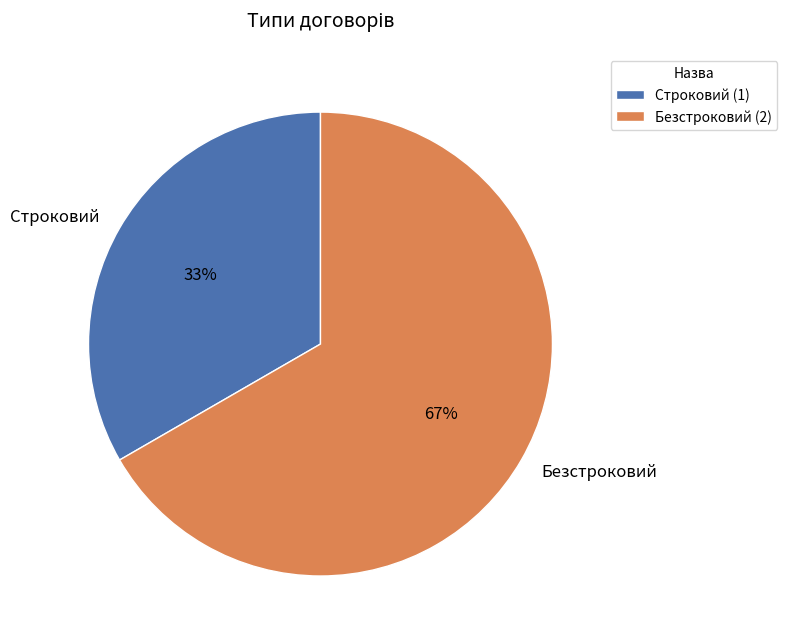

Approximately how many times larger is the value at Строковий compared to Безстроковий?

0.5